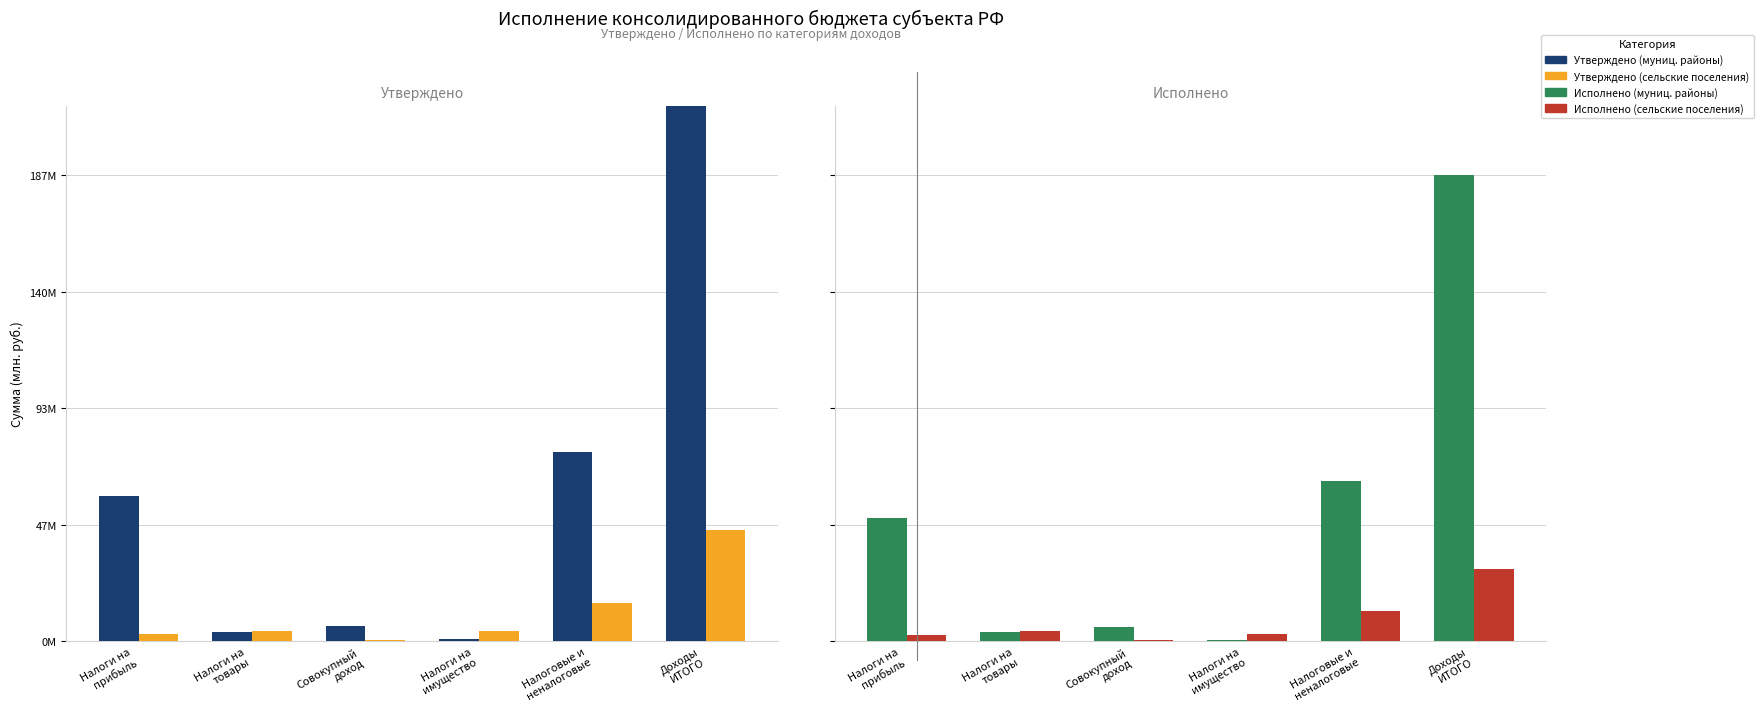

What is the value of the Утверждено (сельские поселения) bar at the 6th from the left?

44.6